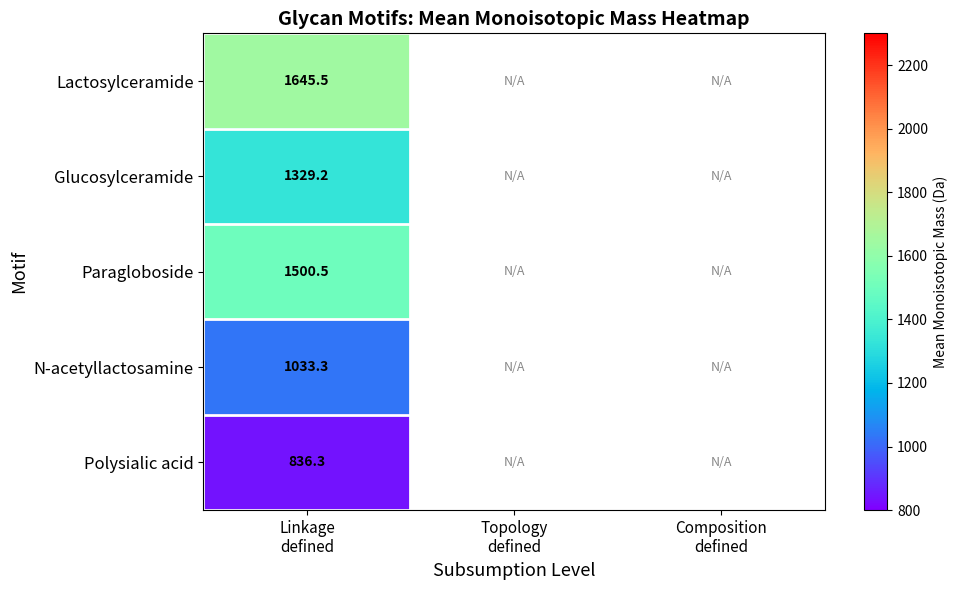

What value does the Lactosylceramide series have at Linkage defined?

1645.5